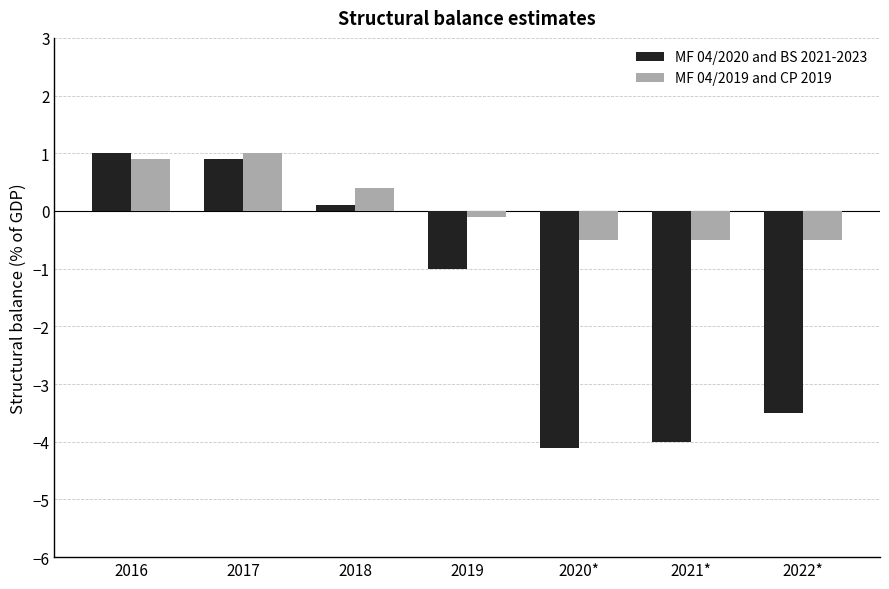

Are the bars horizontal?

No